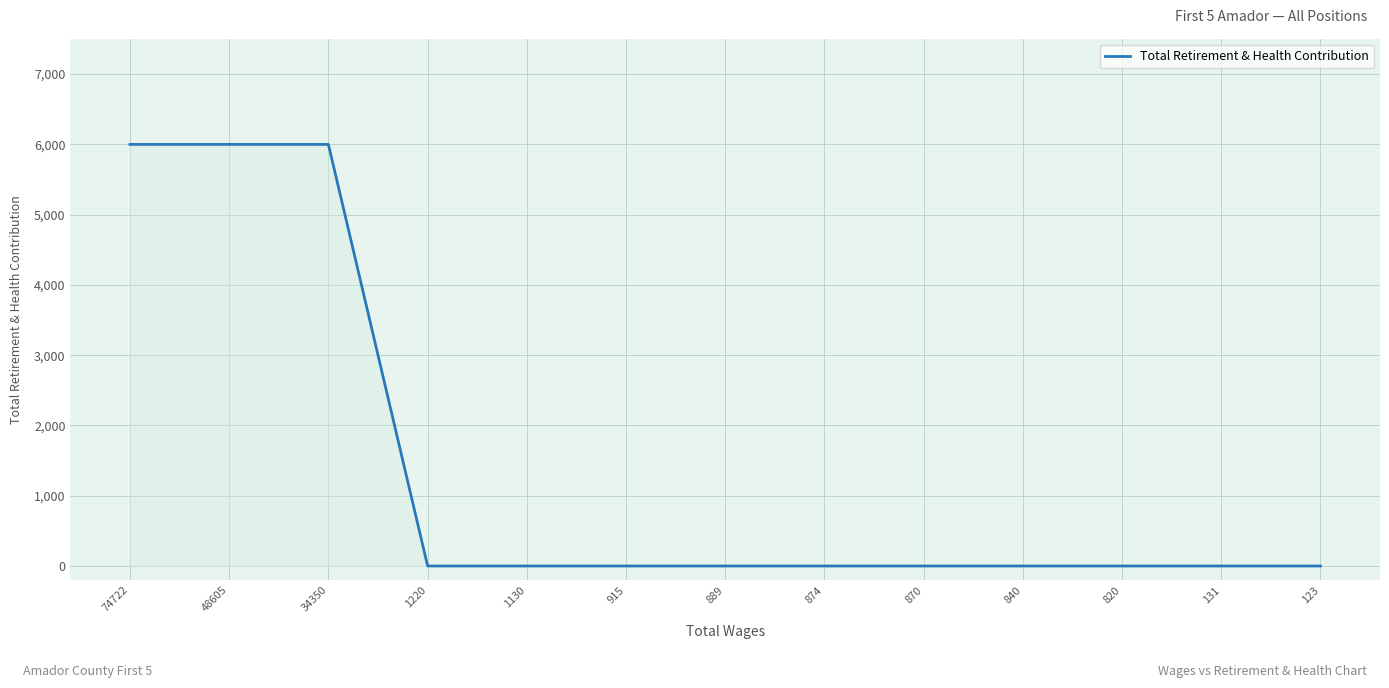

How many lines are shown in the chart?

1